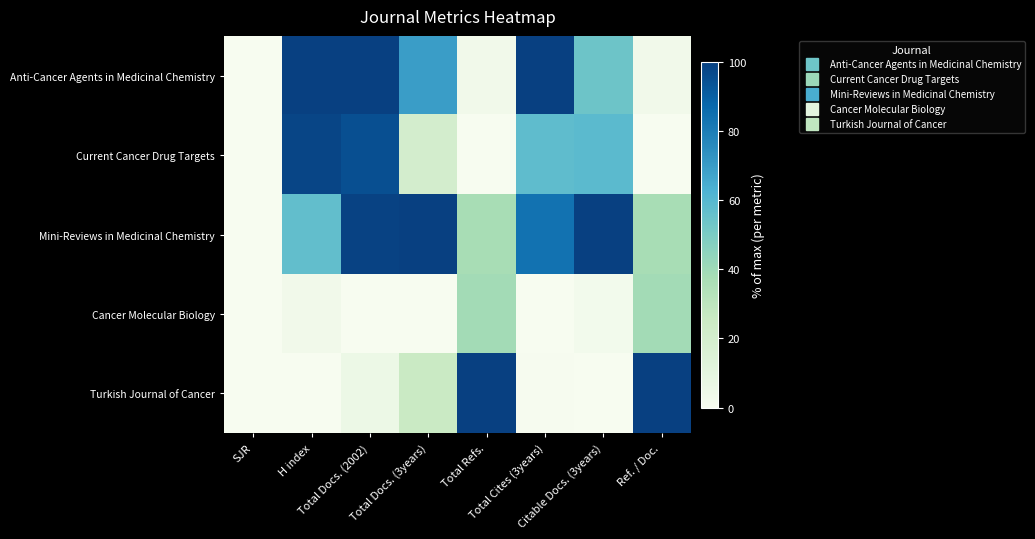

What is the total value across all series at Total Cites (3years)?

241.8